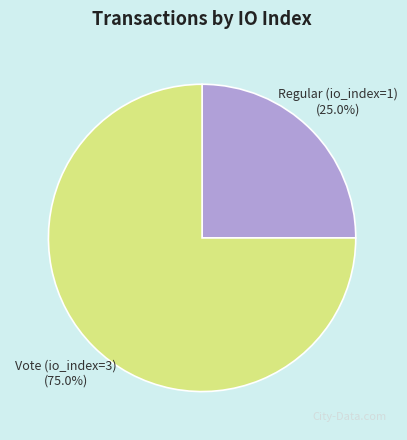

What percentage is the Regular (io_index=1) slice, to the nearest percent?

25%